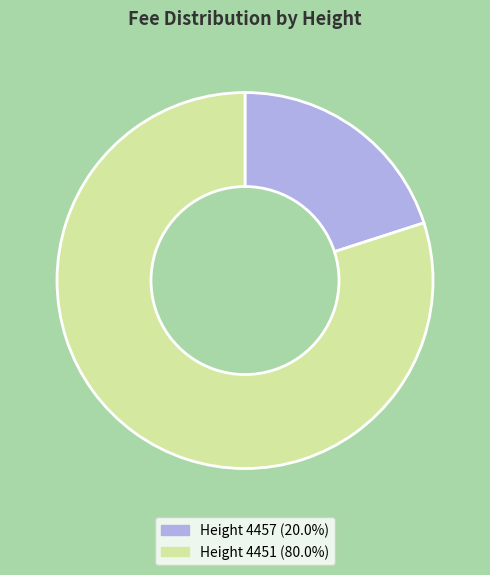

Is Height 4457 (20.0%) the majority of the pie?

No